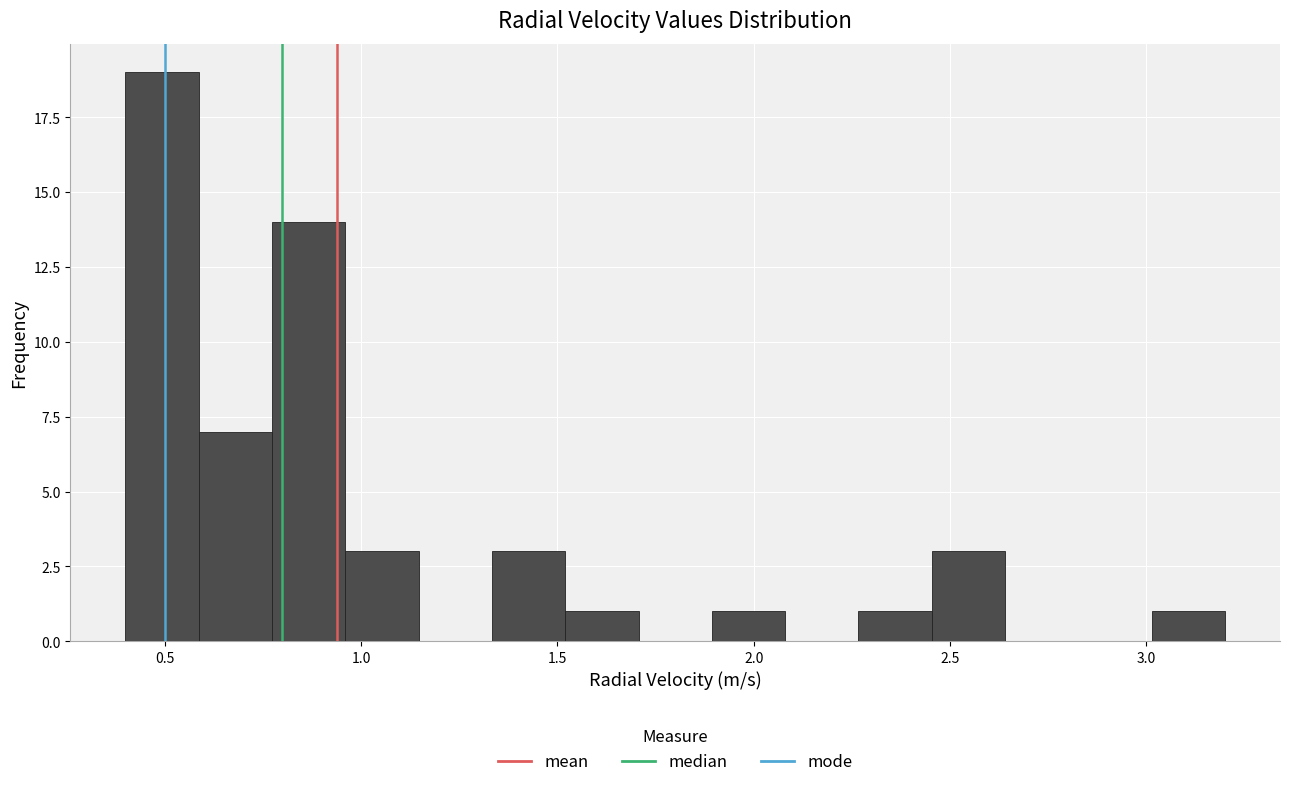

Read against the x-axis, roughly where is the centre of the tallest bar?

0.50